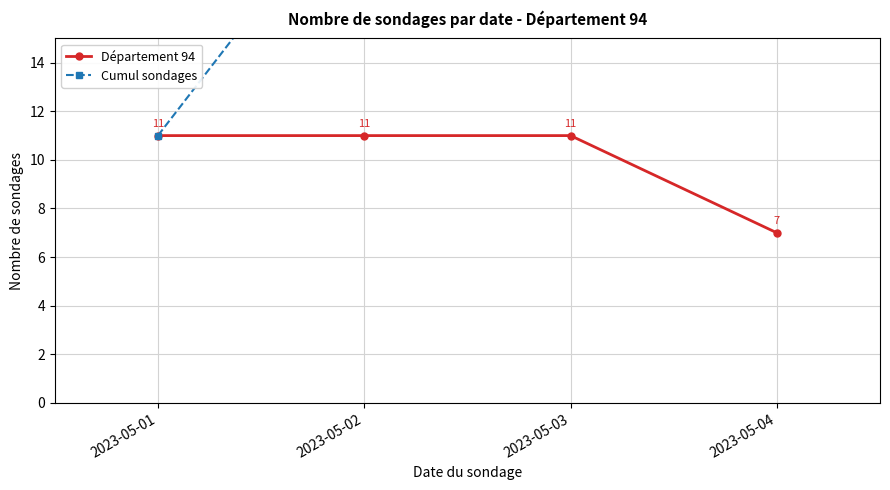

At 2023-05-02, list the series in order from smallest to largest.

Département 94, Cumul sondages